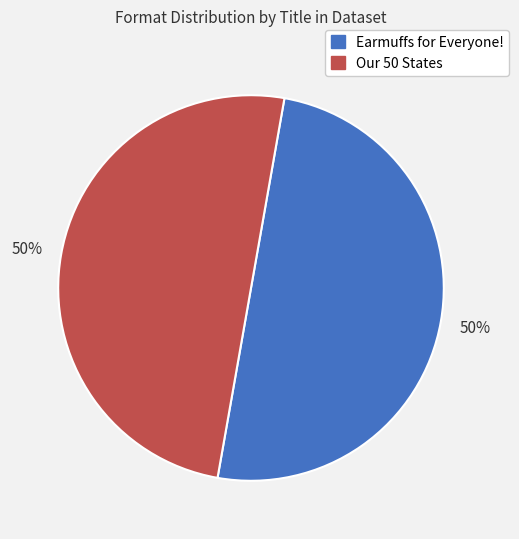

To the nearest percent, what percentage of the pie is Earmuffs for Everyone!?

50%